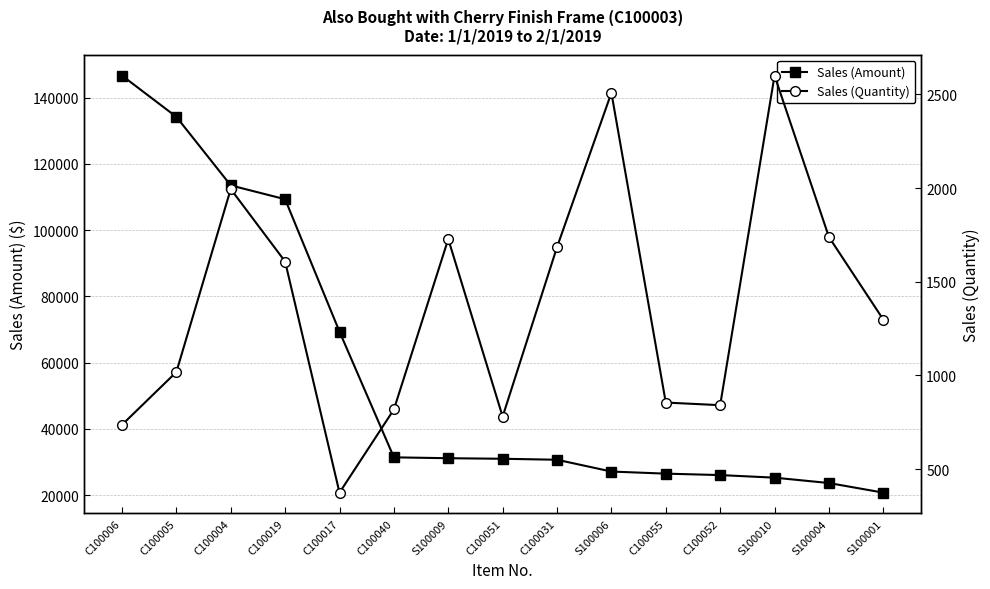

How many lines are shown in the chart?

2